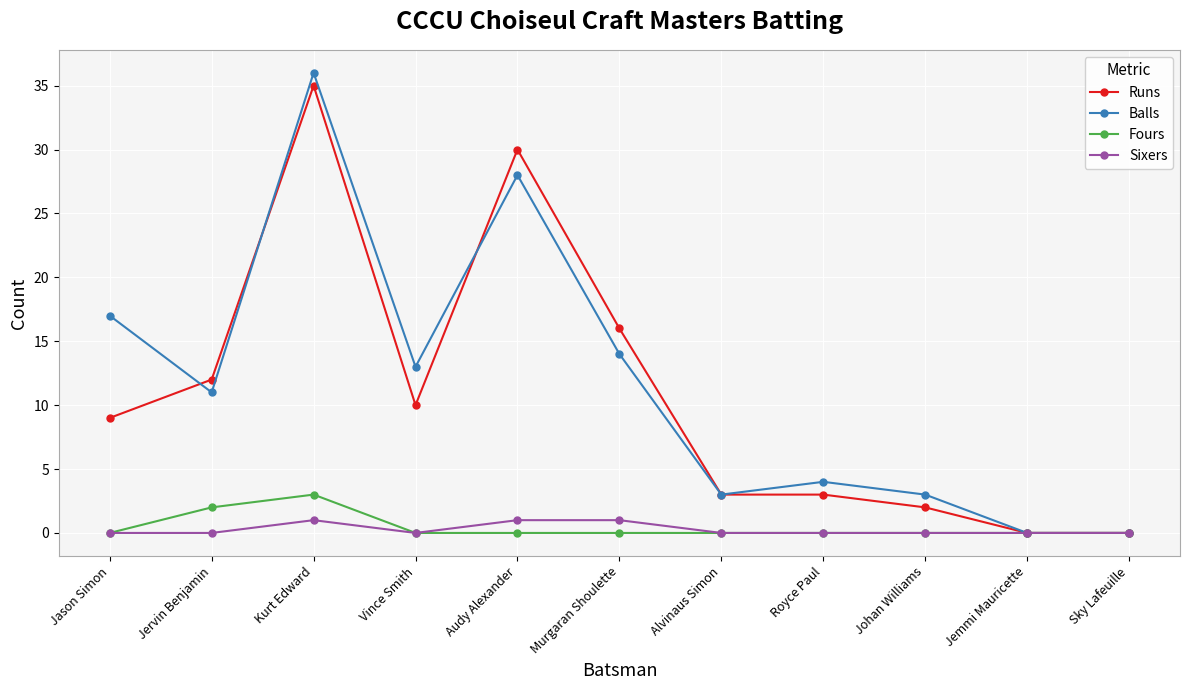

What is the difference between the highest and lowest values at Vince Smith?

13